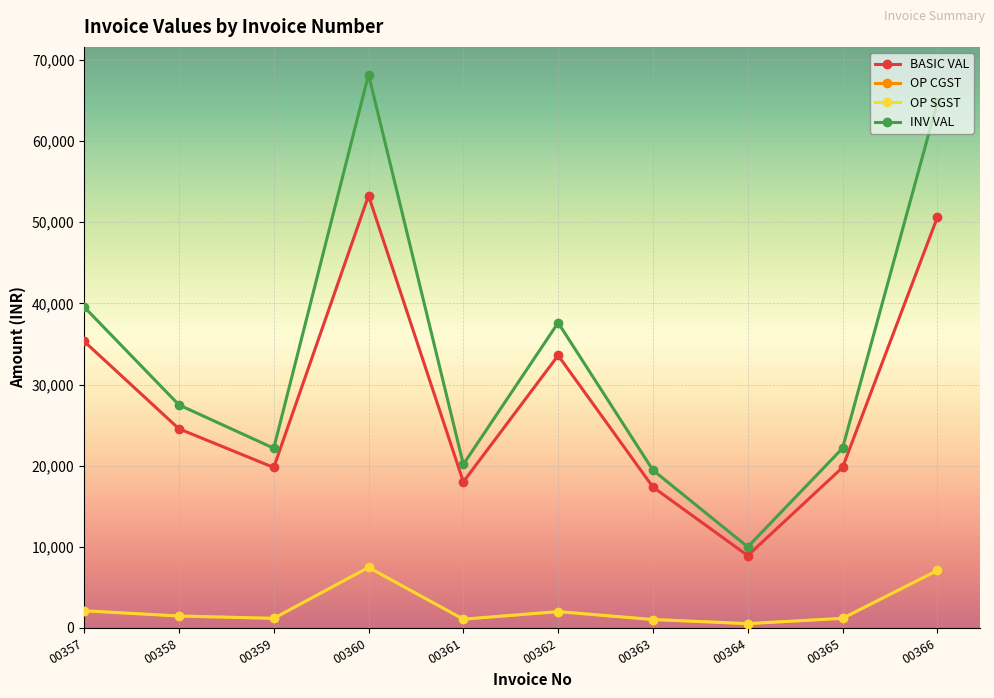

At which category does OP CGST reach its first local peak?

00360